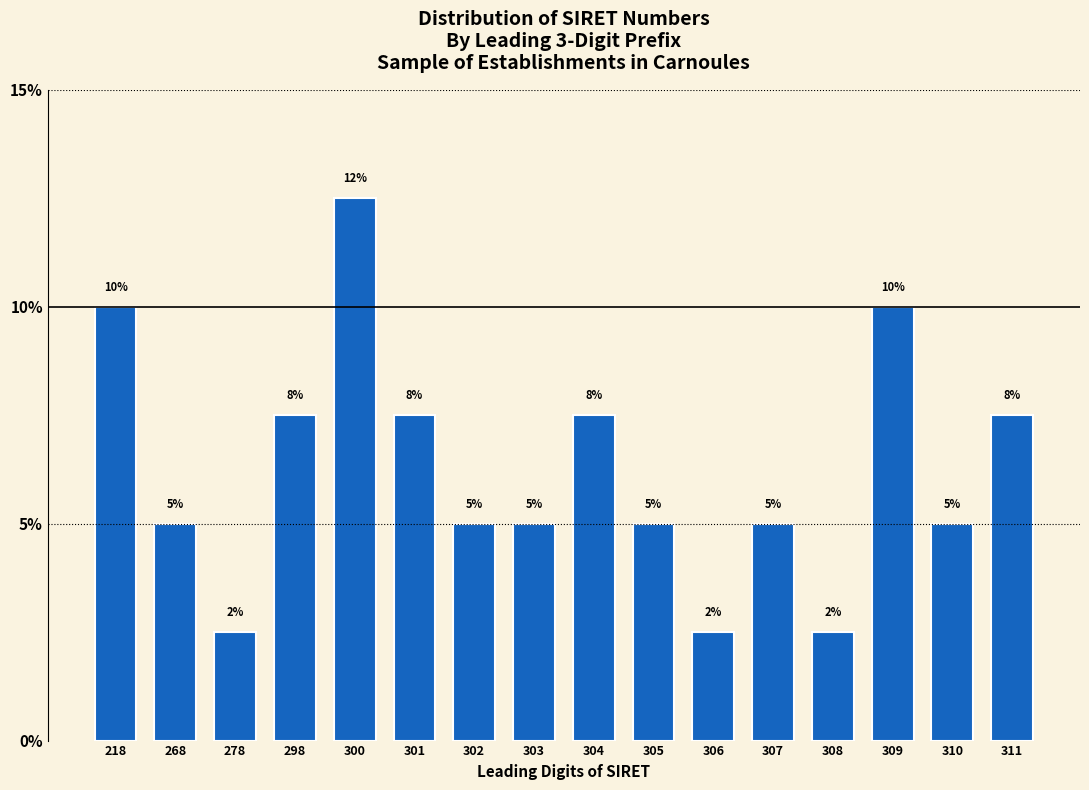

Between 310 and 218, which is larger?

218